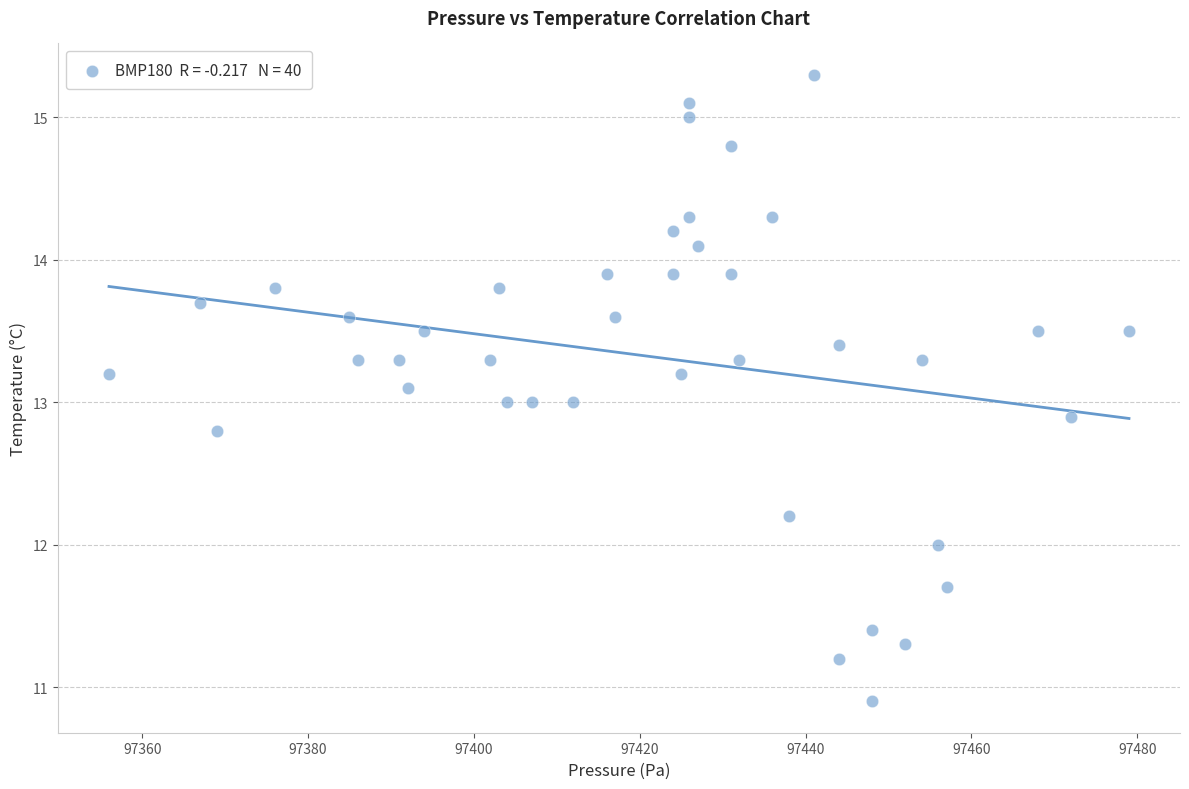

What is the range of X values (max minus min)?

123.0